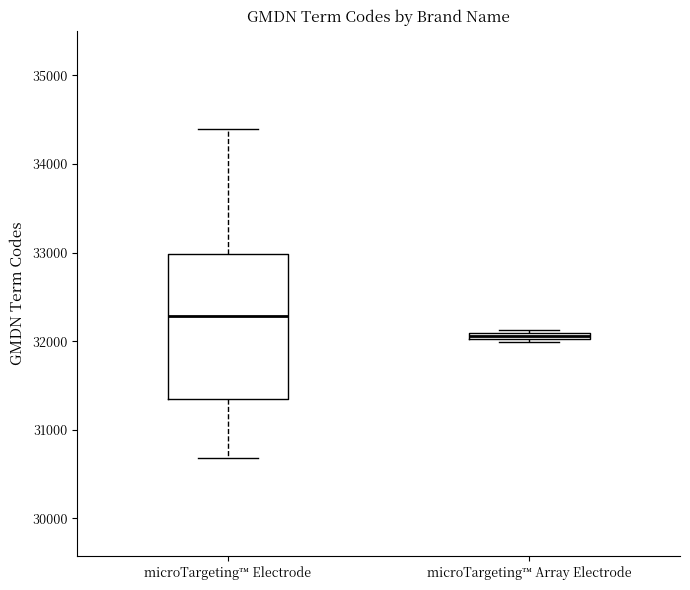

Which box is the tallest, from its lower edge to its upper edge?

microTargeting™ Electrode